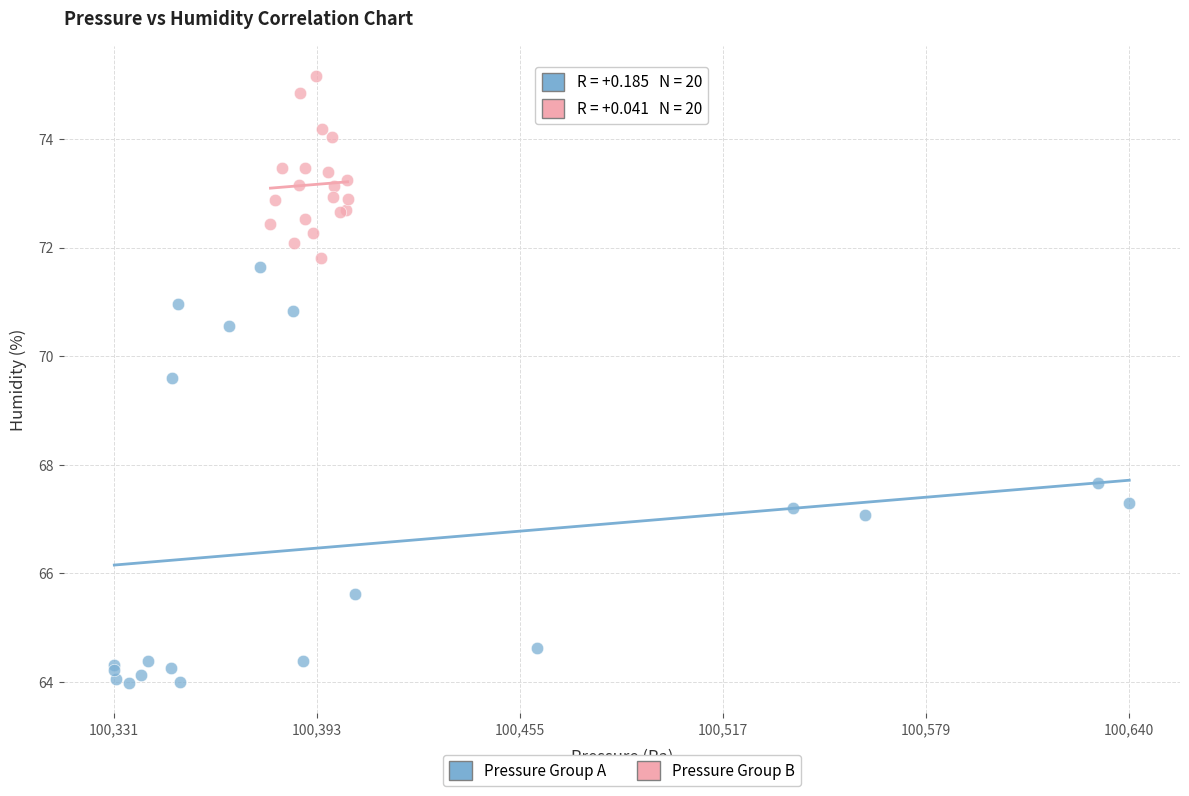

Which series has the widest spread of Y values?

Pressure Group A